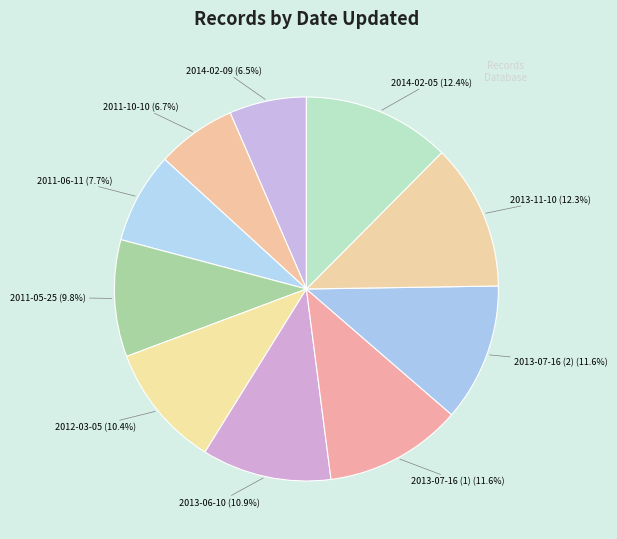

How many segments does this pie chart have?

10